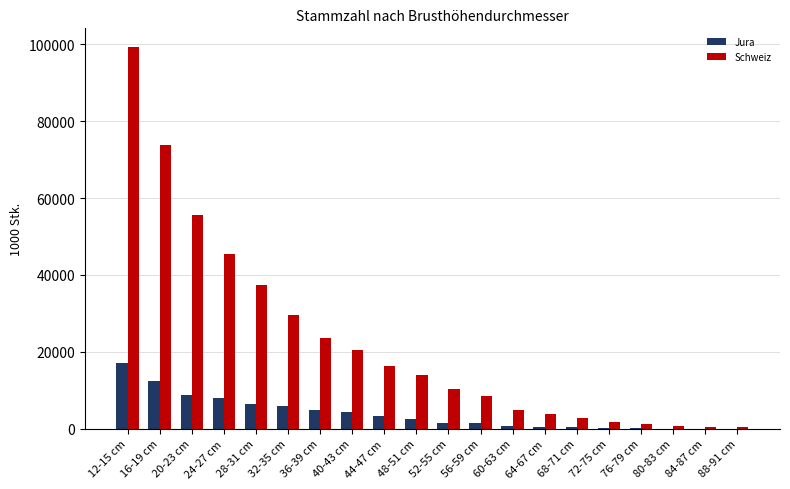

At which label does Schweiz reach its peak?

12-15 cm